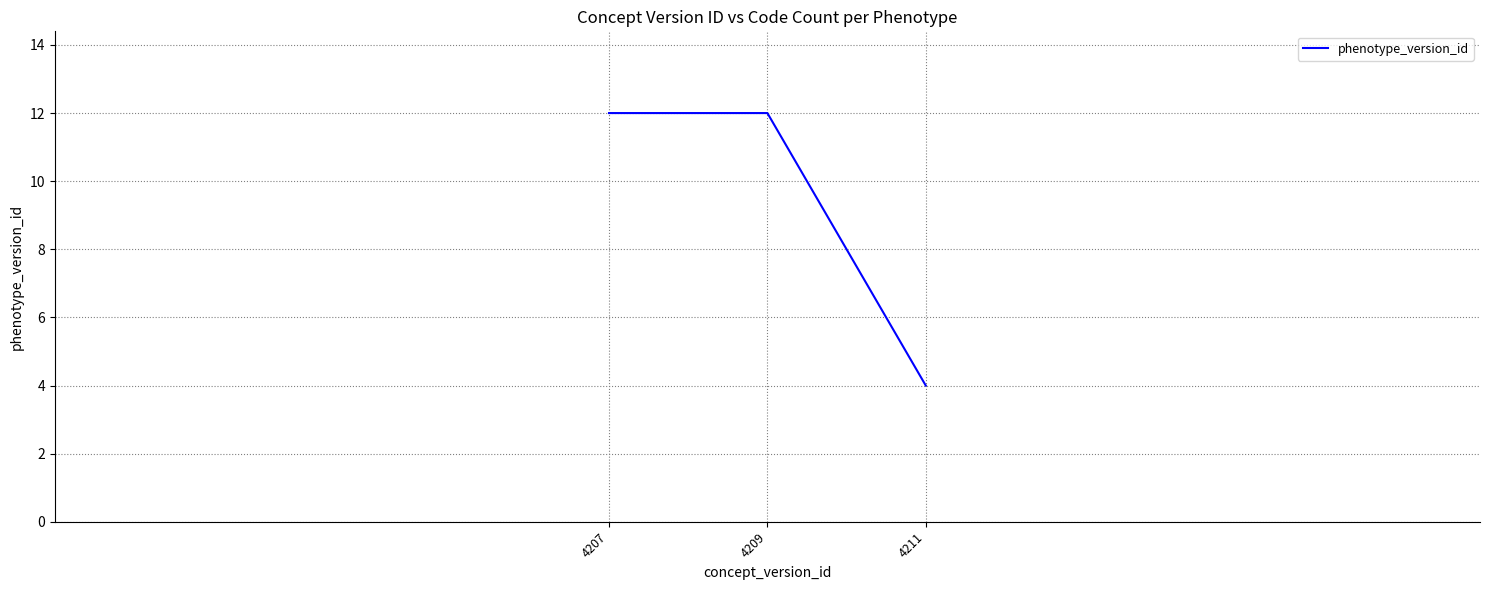

Reading right to left, what are all the values shown in this chart?

4211=4	4209=12	4207=12